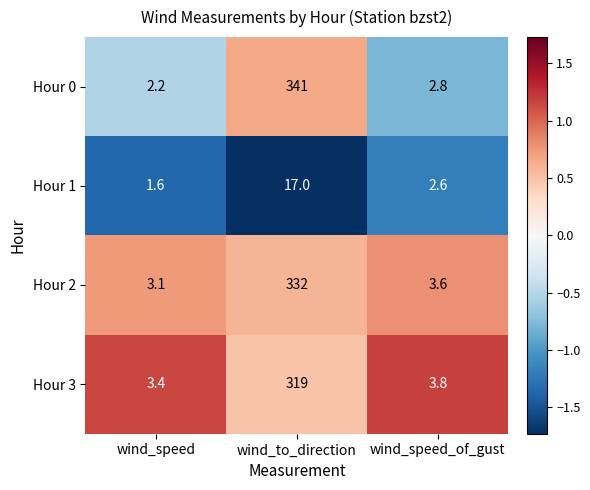

Reading right to left, extract all data points from this chart.

Hour 0: wind_speed_of_gust=2.8	wind_to_direction=341.0	wind_speed=2.2
Hour 1: wind_speed_of_gust=2.6	wind_to_direction=17.0	wind_speed=1.6
Hour 2: wind_speed_of_gust=3.6	wind_to_direction=332.0	wind_speed=3.1
Hour 3: wind_speed_of_gust=3.8	wind_to_direction=319.0	wind_speed=3.4